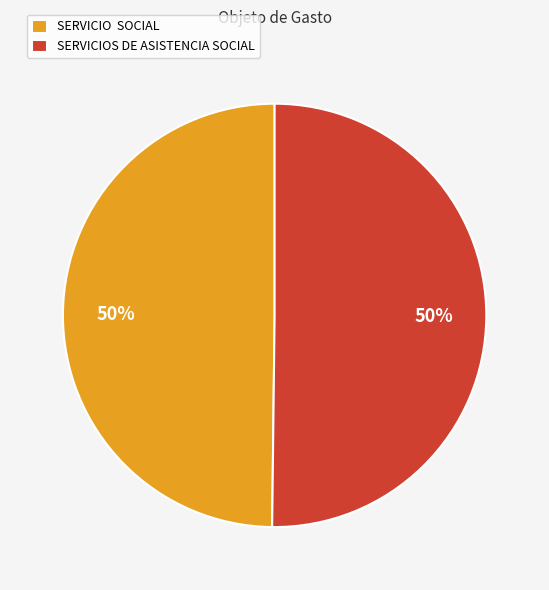

Approximately how many times larger is the value at SERVICIOS DE ASISTENCIA SOCIAL compared to SERVICIO SOCIAL?

1.0